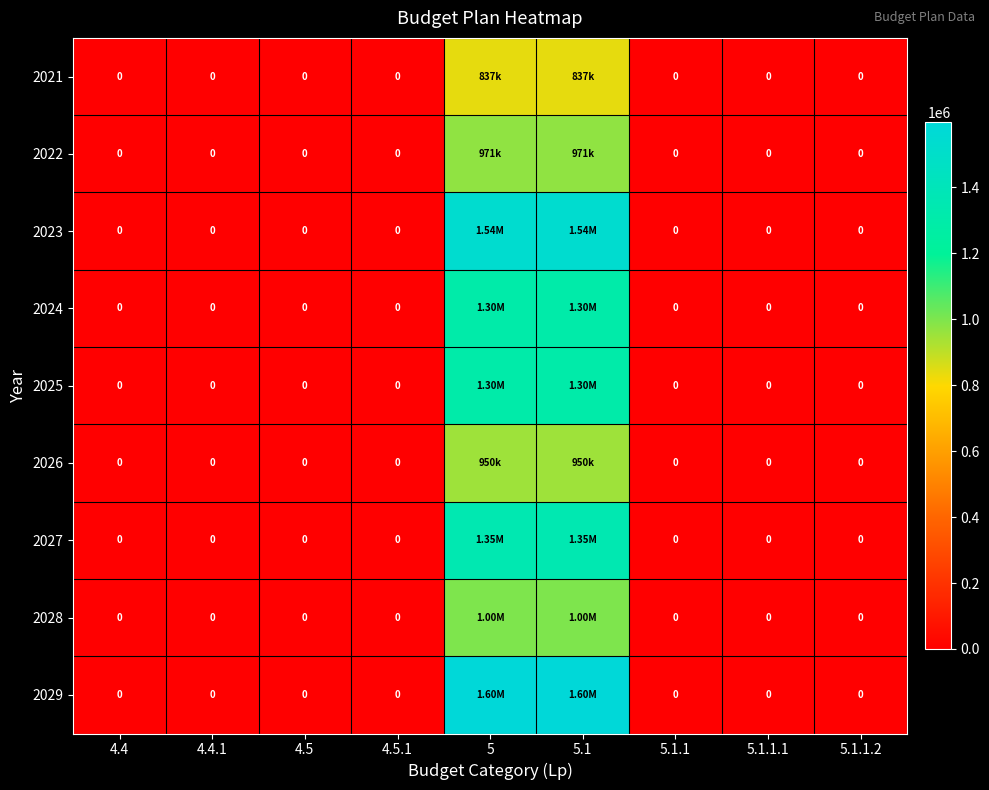

At how many categories does at least one series exceed 945117?

2